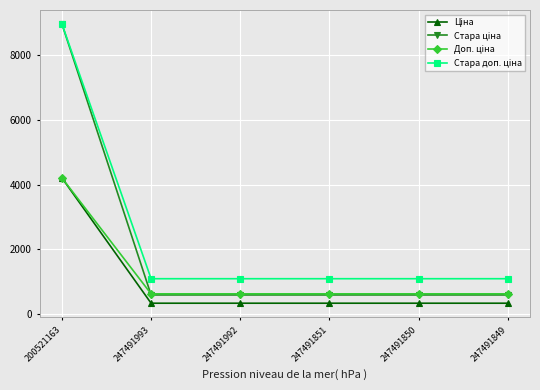

What is the greatest value displayed?

8946.3